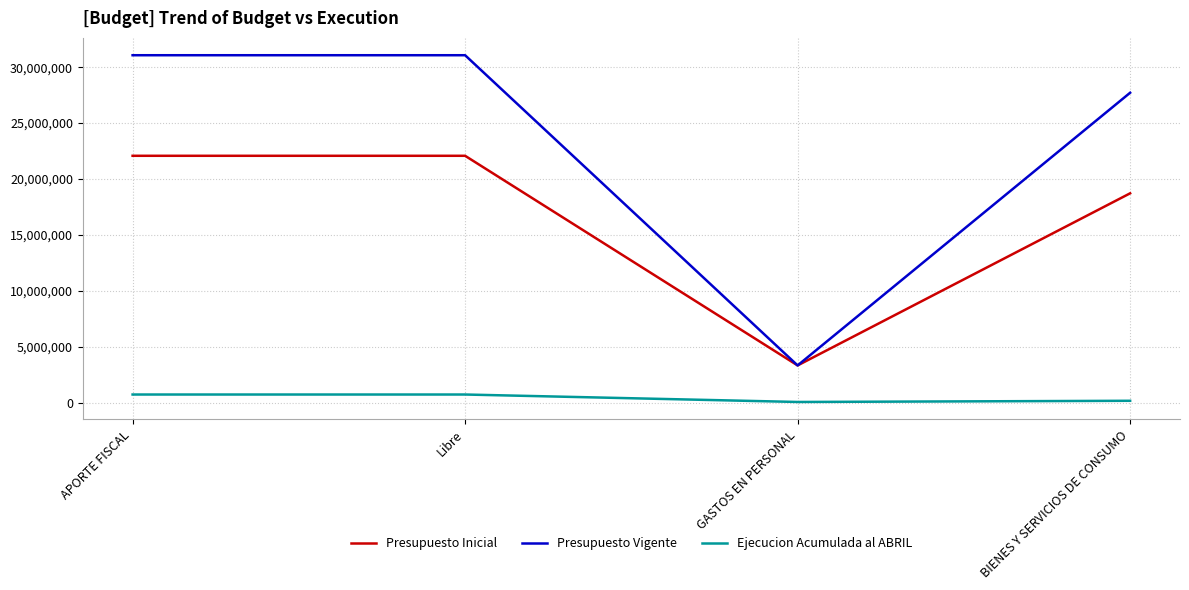

Rank the series by their average value, from highest to lowest.

Presupuesto Vigente, Presupuesto Inicial, Ejecucion Acumulada al ABRIL